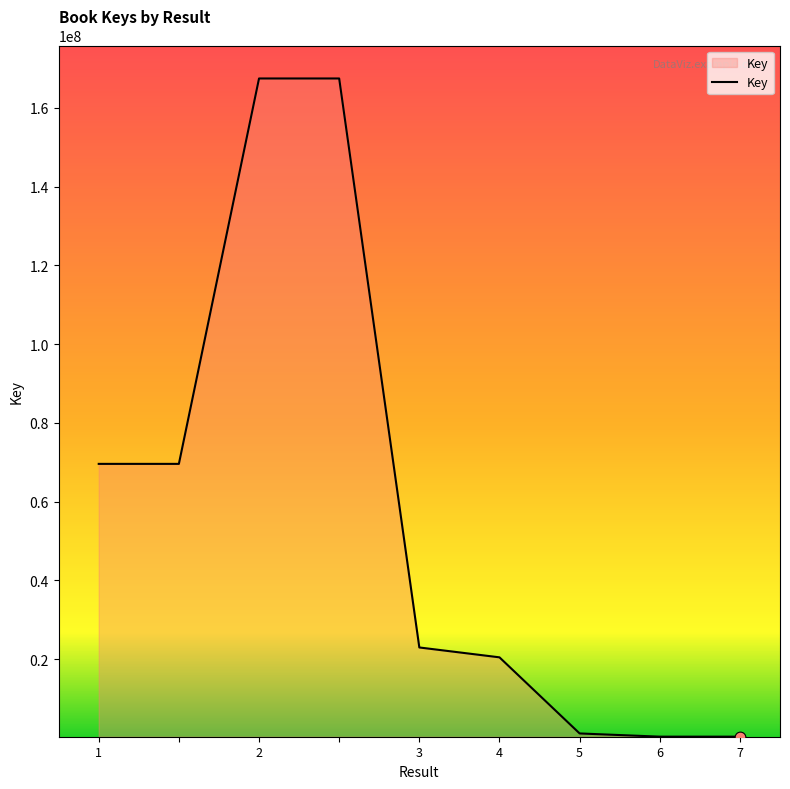

What is the difference between the maximum and minimum values?

167107811